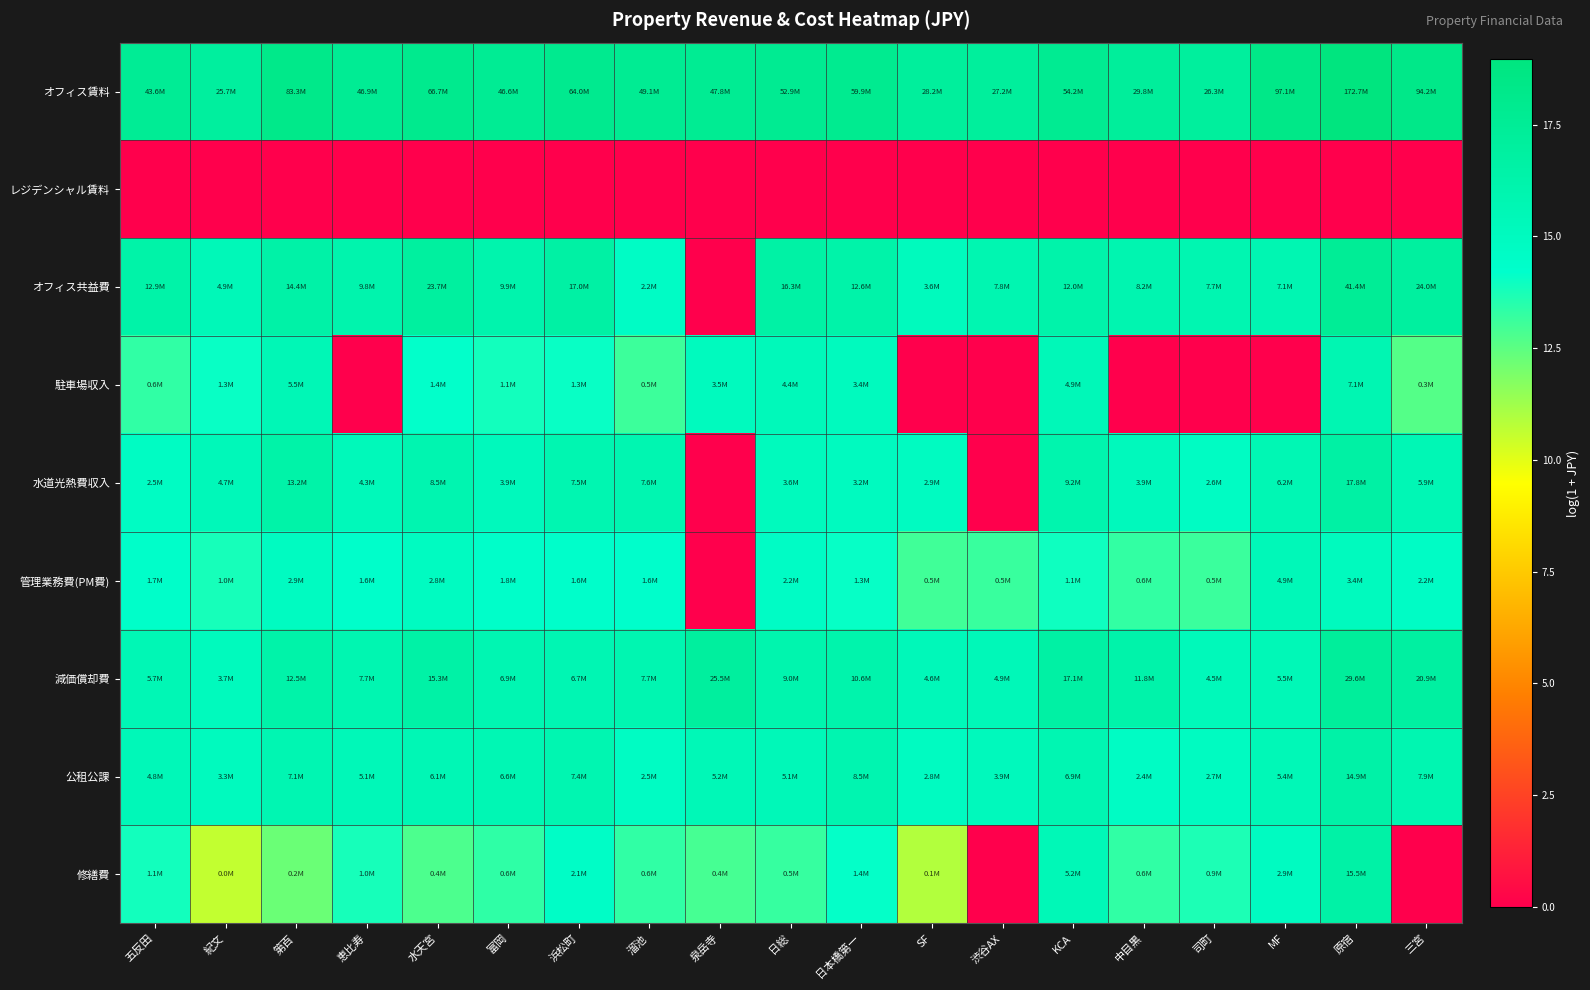

What is the difference between the highest and lowest values at 司町?

17.1